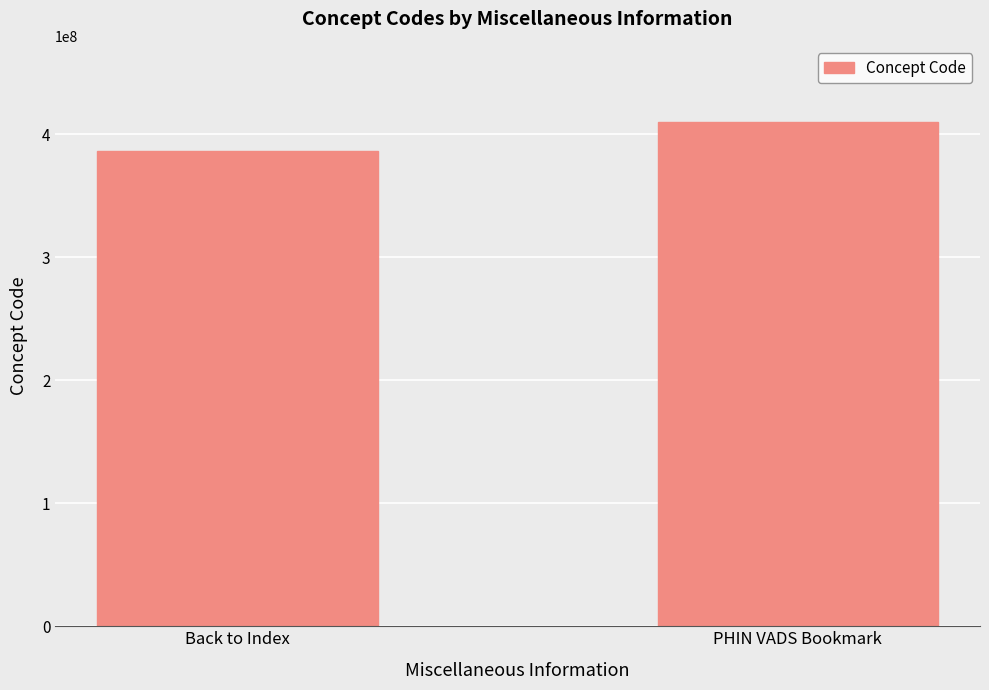

Reading left to right, list all the values displayed in this chart.

386455001	410394004